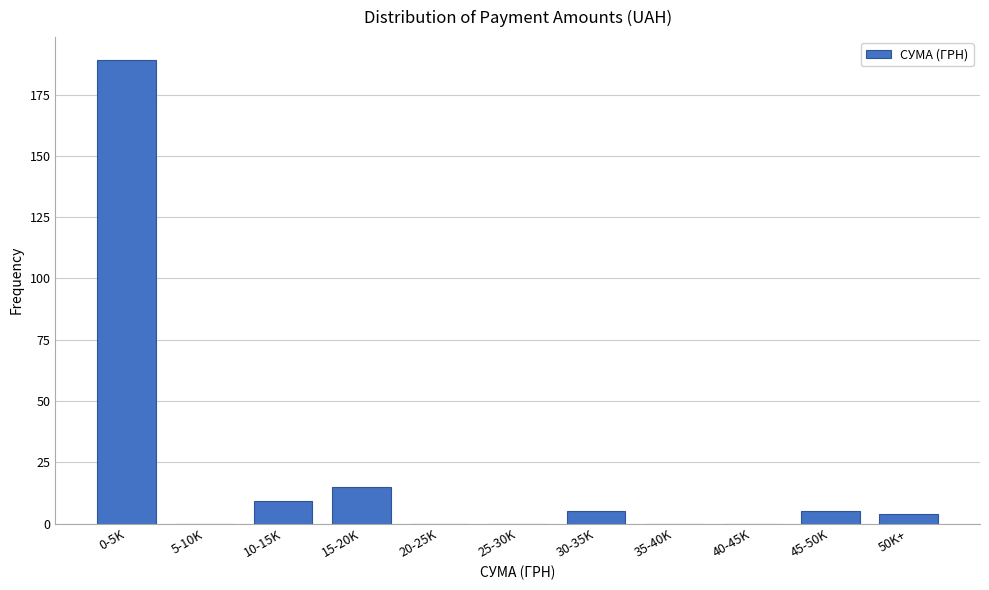

Reading right to left, extract all data points from this chart.

50K+=4	45-50K=5	40-45K=0	35-40K=0	30-35K=5	25-30K=0	20-25K=0	15-20K=15	10-15K=9	5-10K=0	0-5K=189